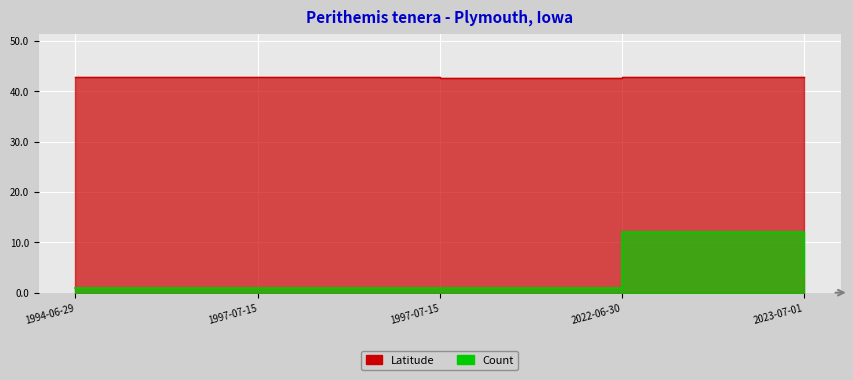

Which series changed the most between 1994-06-29 and 1997-07-15?

Count